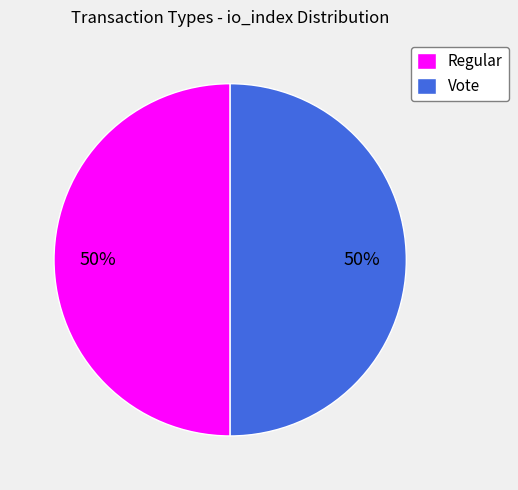

What is the ratio of the value at Vote to the value at Regular?

1.0